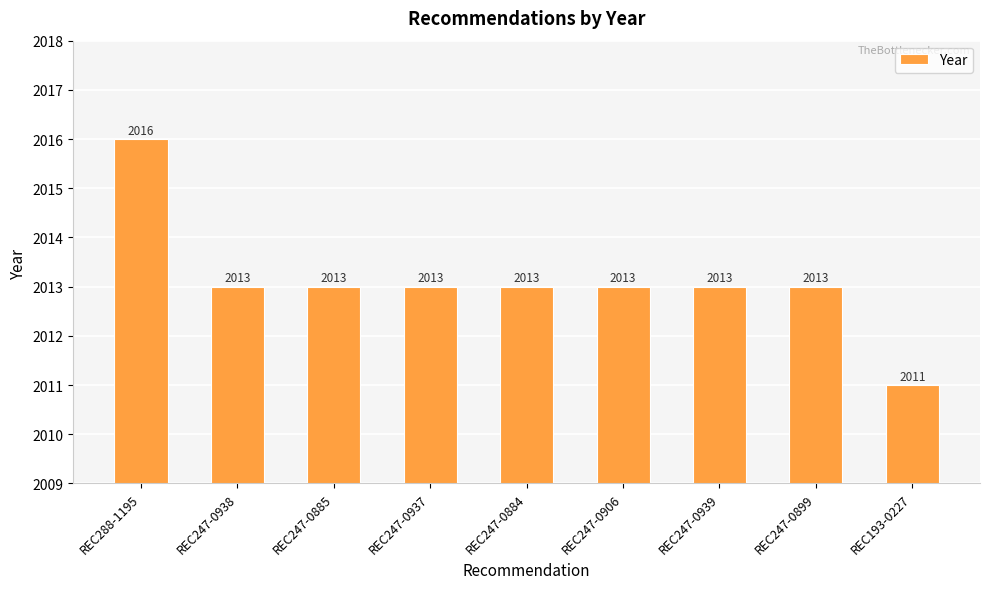

How many values are between 2013 and 2014?

7